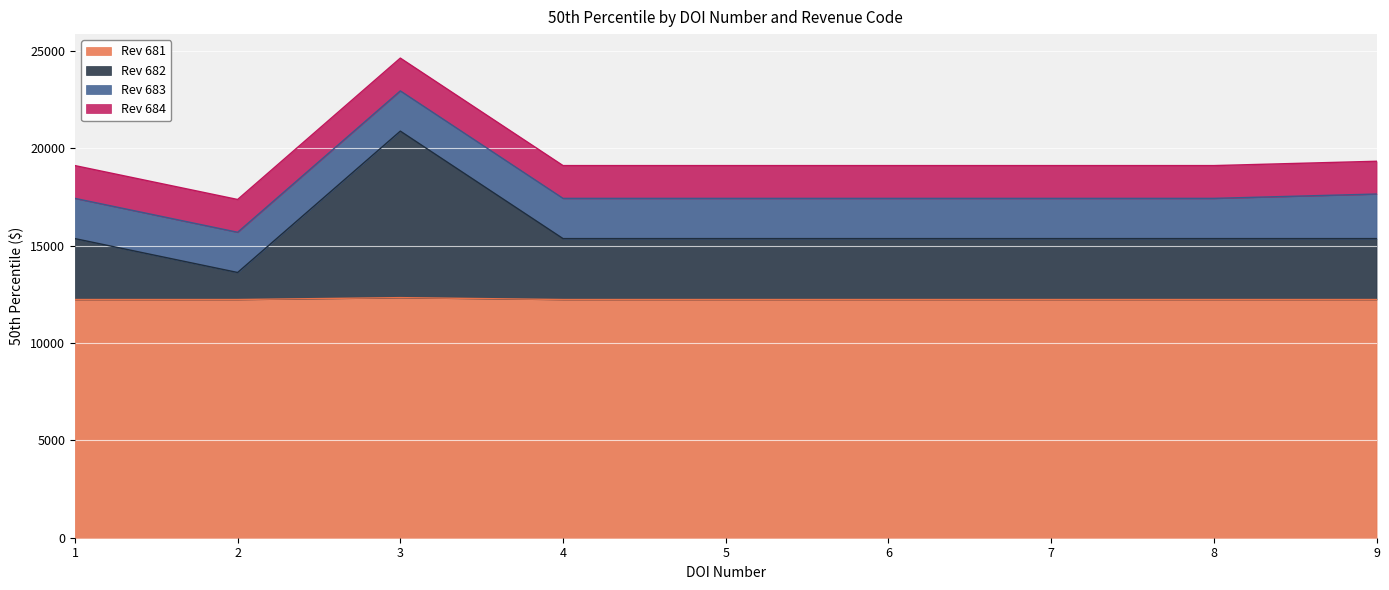

Where is the first local minimum for Rev 682?

2